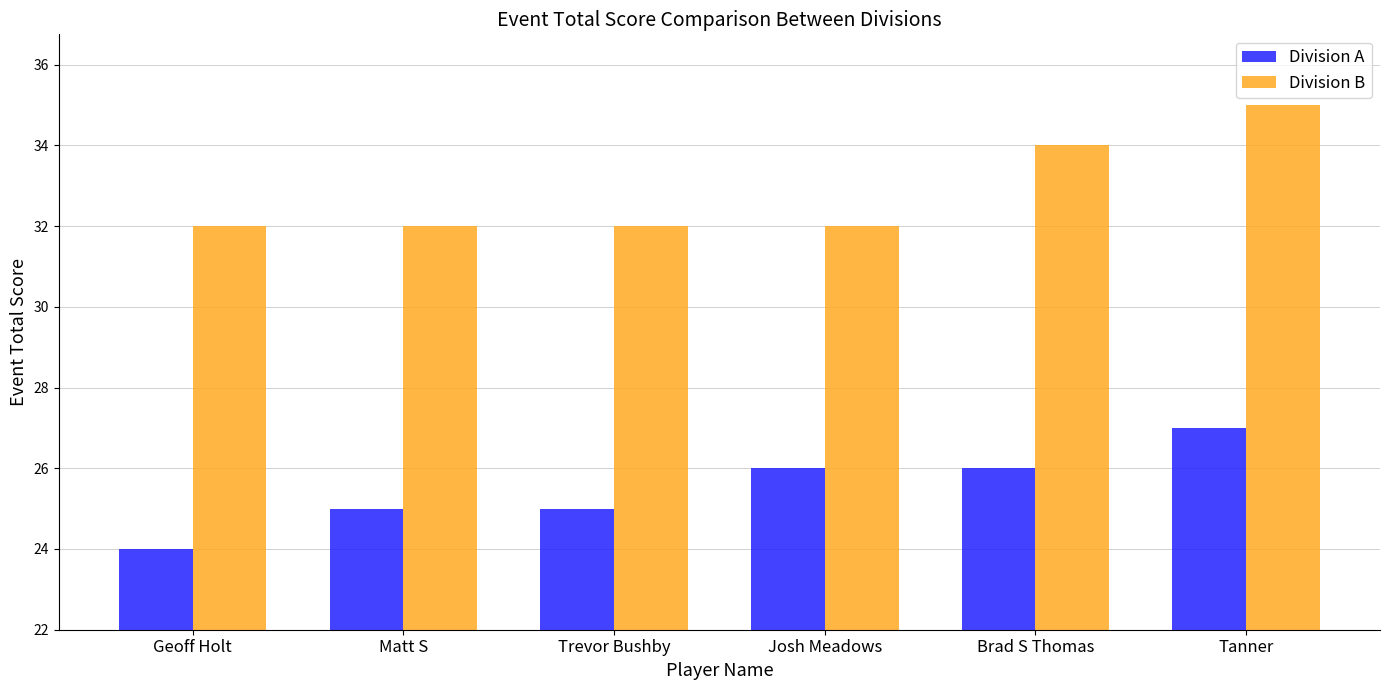

What is the lowest value of the Division B series?

32